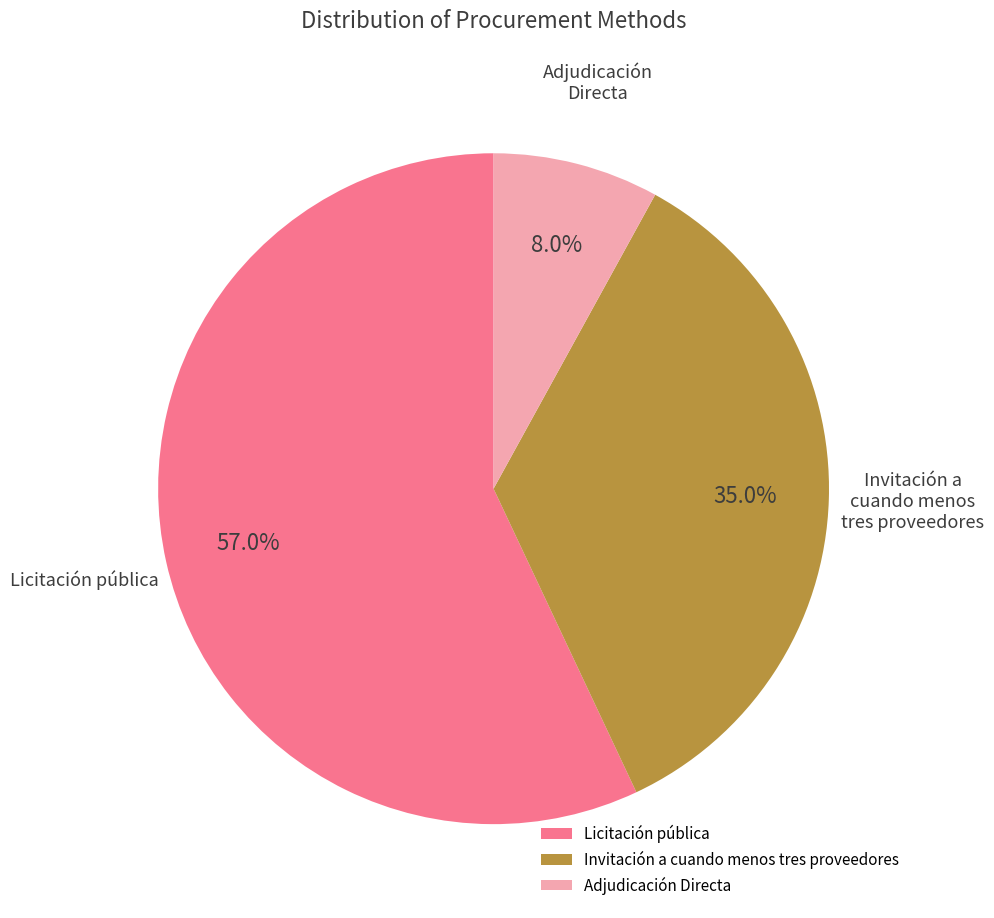

What is the smallest slice in the pie chart?

Adjudicación Directa